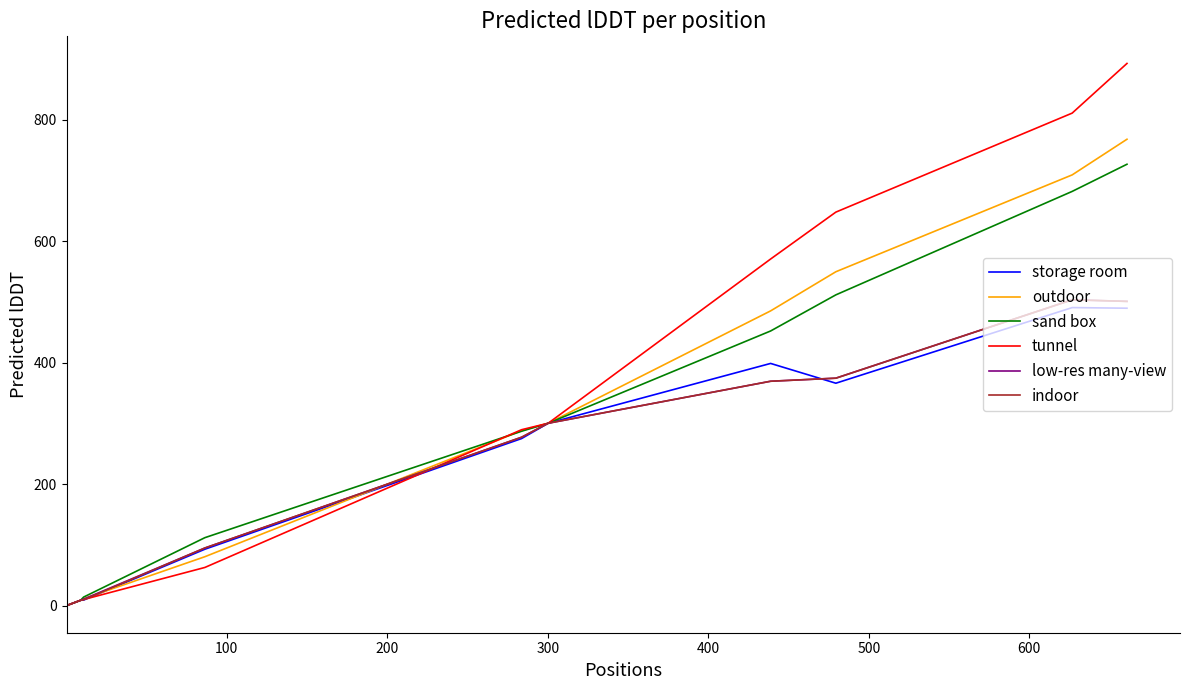

After their last crossing, which series has the higher values: indoor or storage room?

indoor